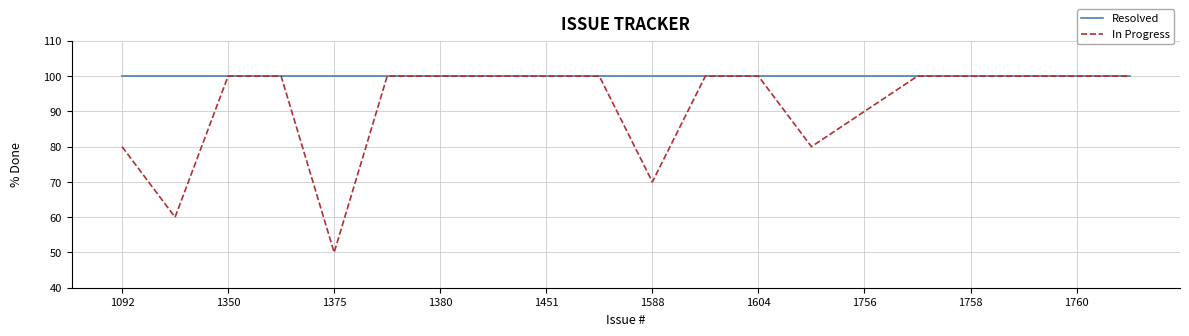

What is the sum of all In Progress values?

1830